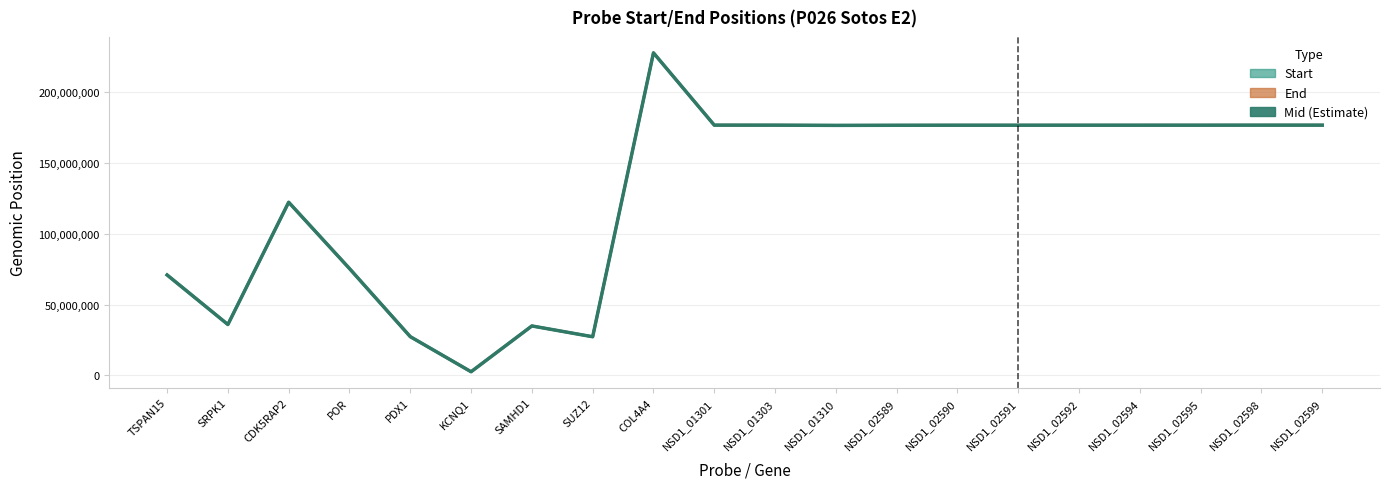

Reading left to right, extract all data points from this chart.

Start: TSPAN15=70936612.0	SRPK1=35966706.0	CDK5RAP2=122250037.0	POR=75448405.0	PDX1=27392301.0	KCNQ1=2639755.0	SAMHD1=34954121.0	SUZ12=27339557.0	COL4A4=227653345.0	NSD1_01301=176654366.0	NSD1_01303=176633315.0	NSD1_01310=176492580.0	NSD1_02589=176563758.0	NSD1_02590=176597838.0	NSD1_02591=176599379.0	NSD1_02592=176603777.0	NSD1_02594=176611340.0	NSD1_02595=176616671.0	NSD1_02598=176640336.0	NSD1_02599=176642100.0
End: TSPAN15=70936690.0	SRPK1=35966771.0	CDK5RAP2=122250109.0	POR=75448459.0	PDX1=27392358.0	KCNQ1=2639824.0	SAMHD1=34954196.0	SUZ12=27339645.0	COL4A4=227653421.0	NSD1_01301=176654433.0	NSD1_01303=176633382.0	NSD1_01310=176492635.0	NSD1_02589=176563822.0	NSD1_02590=176597909.0	NSD1_02591=176599452.0	NSD1_02592=176603853.0	NSD1_02594=176611407.0	NSD1_02595=176616712.0	NSD1_02598=176640403.0	NSD1_02599=176642185.0
Mid (Estimate): TSPAN15=70936651.0	SRPK1=35966738.5	CDK5RAP2=122250073.0	POR=75448432.0	PDX1=27392329.5	KCNQ1=2639789.5	SAMHD1=34954158.5	SUZ12=27339601.0	COL4A4=227653383.0	NSD1_01301=176654399.5	NSD1_01303=176633348.5	NSD1_01310=176492607.5	NSD1_02589=176563790.0	NSD1_02590=176597873.5	NSD1_02591=176599415.5	NSD1_02592=176603815.0	NSD1_02594=176611373.5	NSD1_02595=176616691.5	NSD1_02598=176640369.5	NSD1_02599=176642142.5